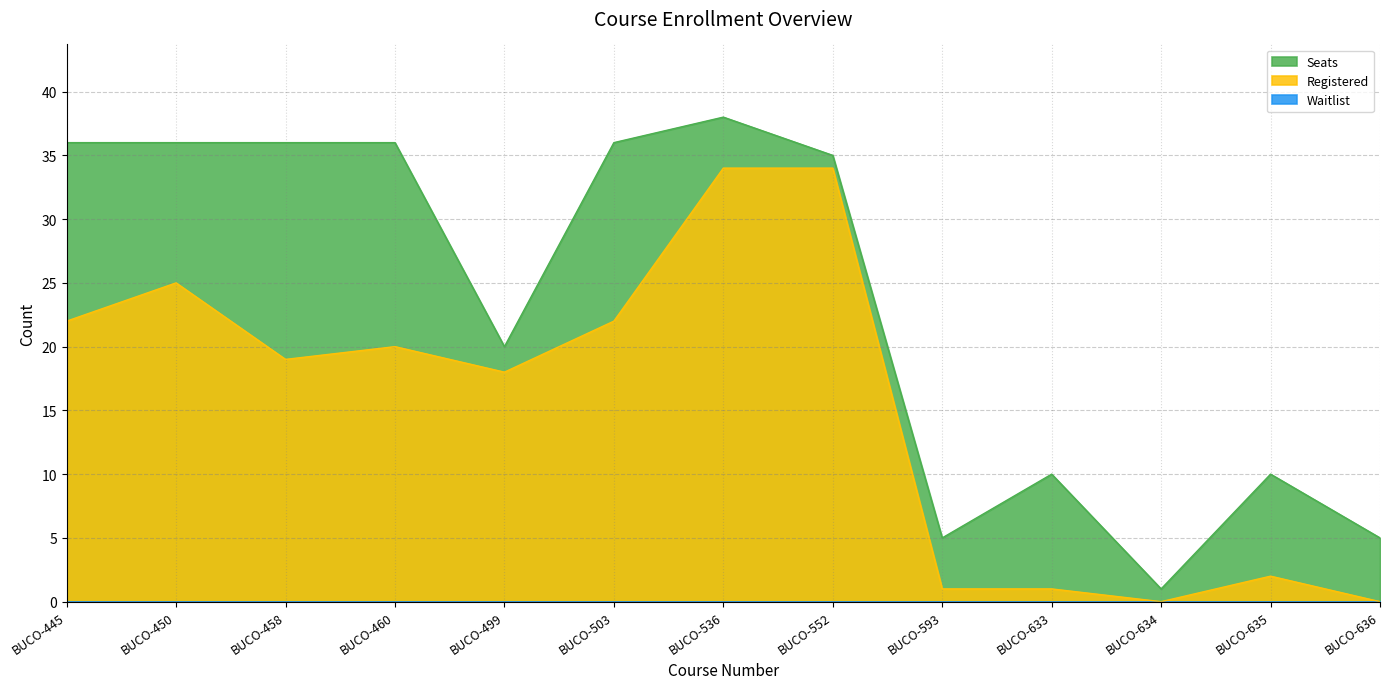

Is it true that Seats equals 36 at BUCO-450?

True